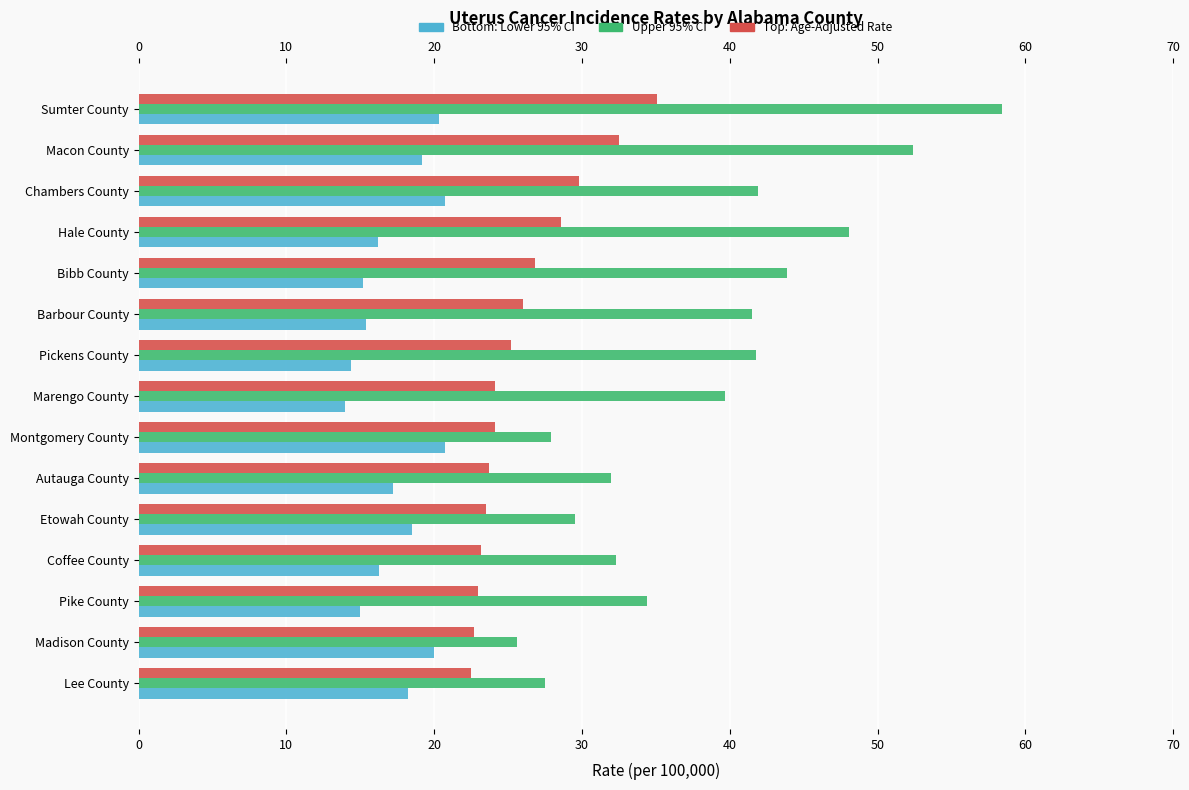

What is the minimum value shown in the chart?

14.0